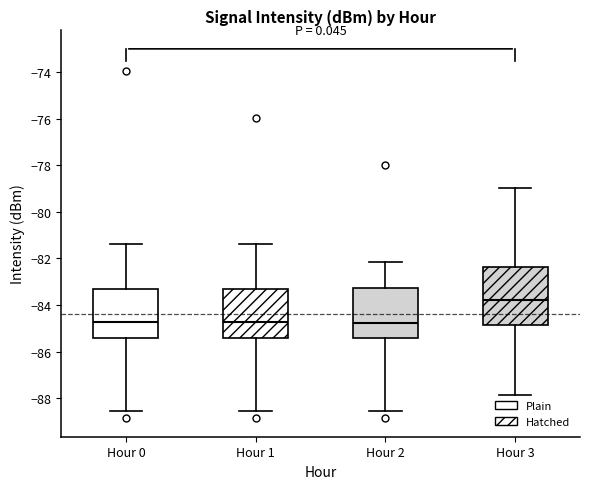

Reading left to right, read every box against the y-axis: the position of its median line, the range the box covers, and the ends of its whiskers. The values are not printed on the chart, so give them approximately, as read against the axis.

Hour 0: median -84.8, box -85.4 to -83.4, whiskers -88.6 to -81.4
Hour 1: median -84.8, box -85.4 to -83.4, whiskers -88.6 to -81.4
Hour 2: median -84.8, box -85.4 to -83.2, whiskers -88.6 to -82.2
Hour 3: median -83.8, box -84.8 to -82.4, whiskers -87.8 to -79.0